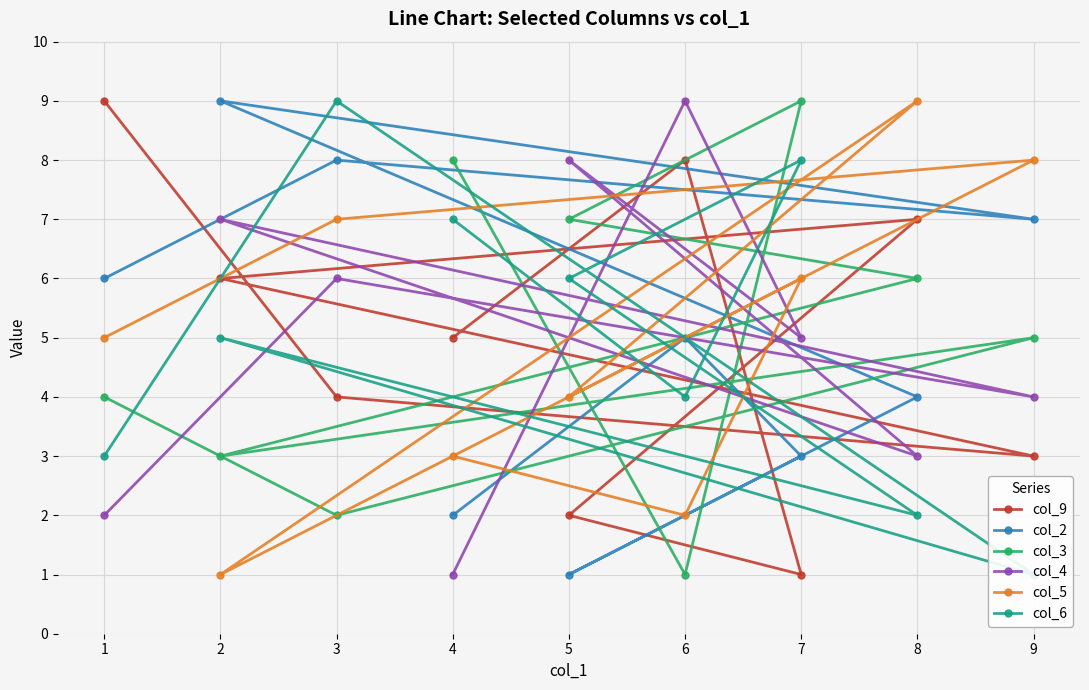

Rank the series at 5 from highest to lowest value.

col_4, col_3, col_6, col_5, col_9, col_2